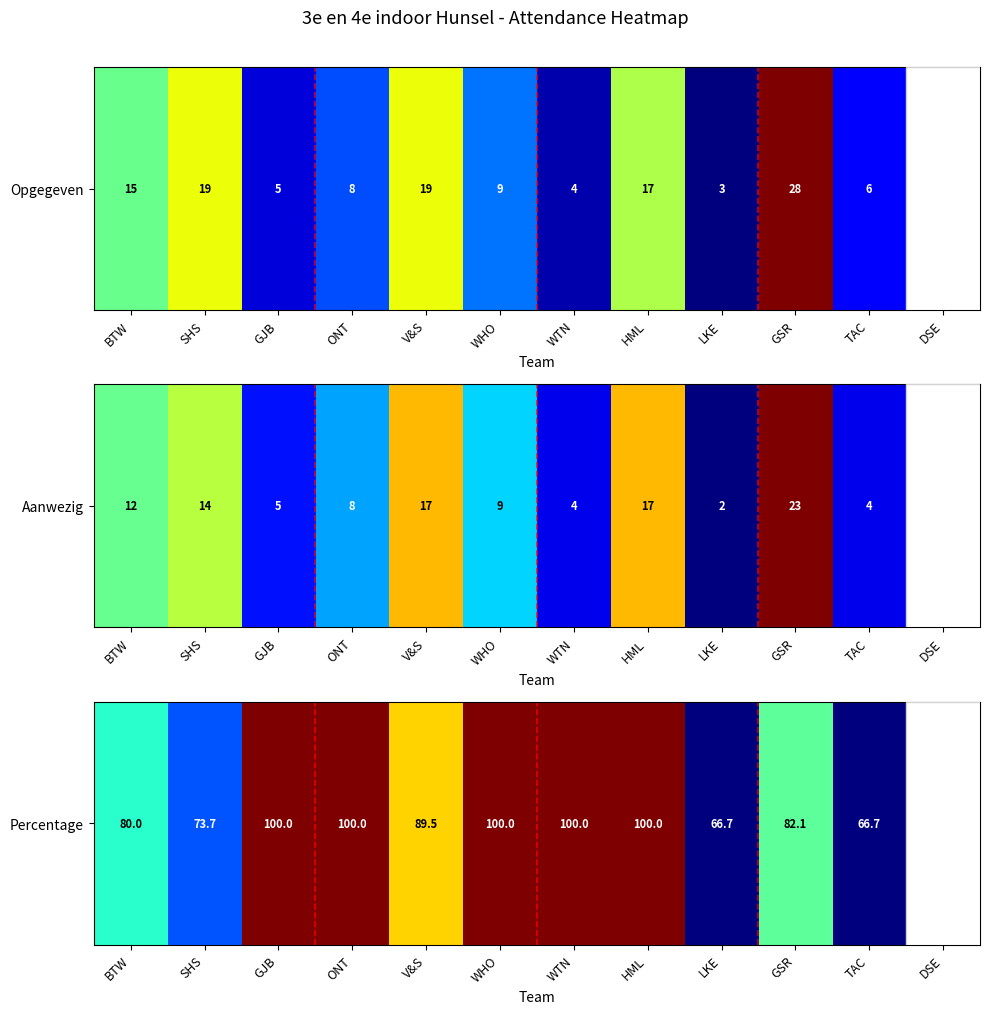

Read the value at ONT.

1.0